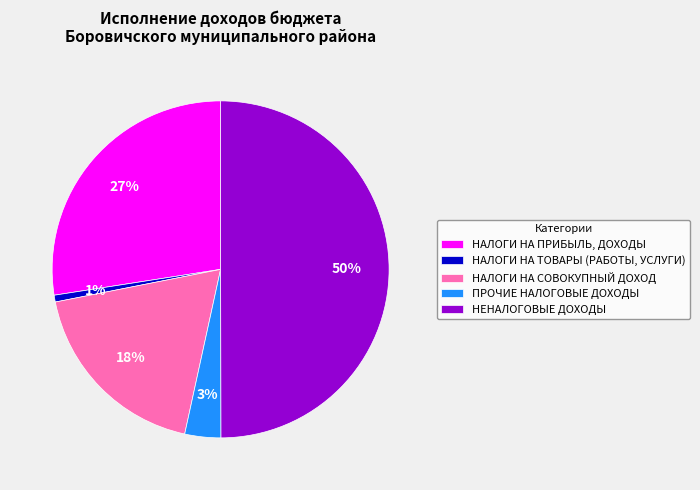

What percentage is the НАЛОГИ НА ТОВАРЫ (РАБОТЫ, УСЛУГИ) slice, to the nearest percent?

1%